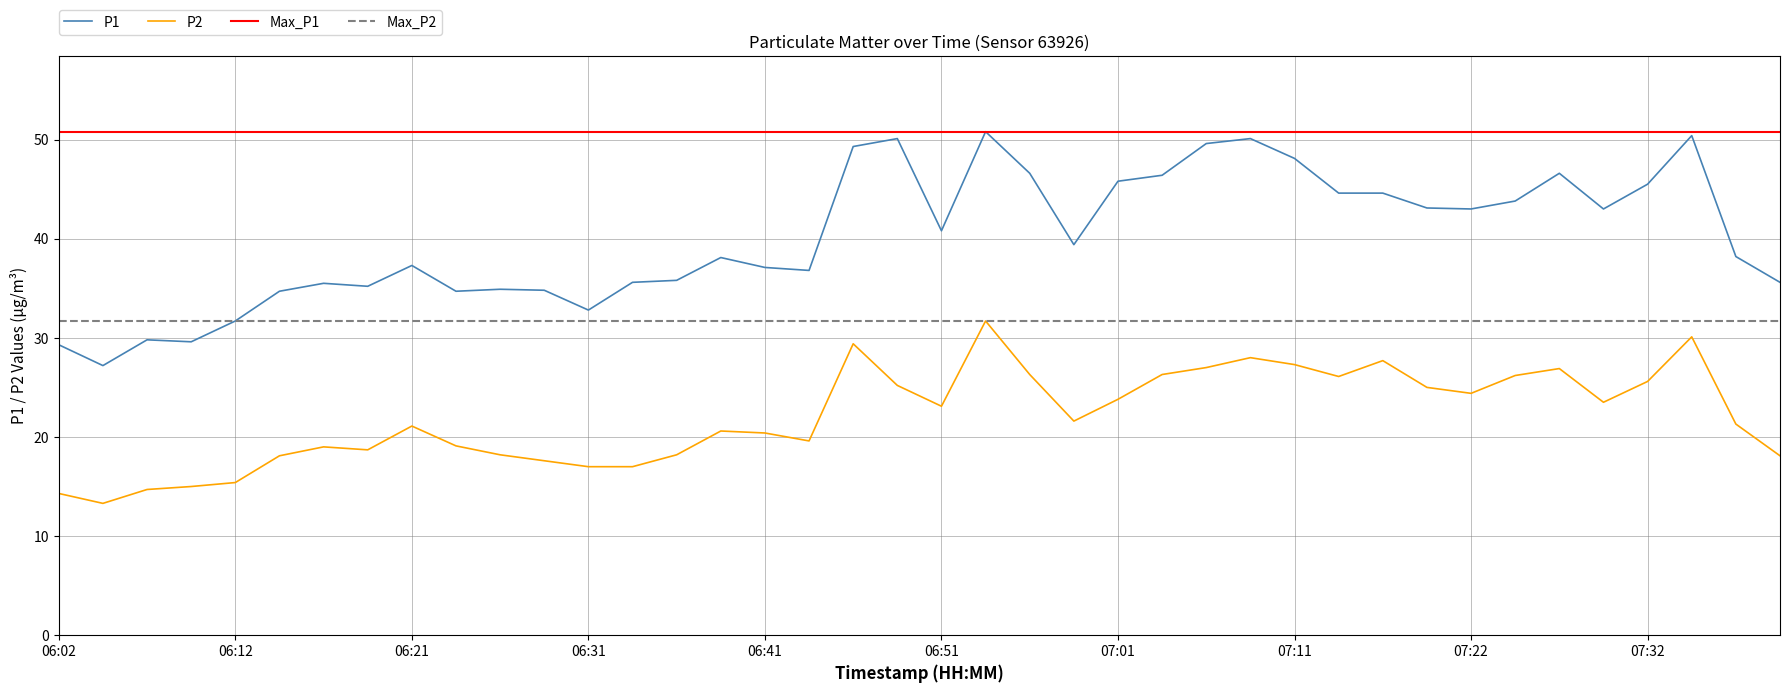

What is the difference between the second highest and second lowest values in the P2 series?

15.8